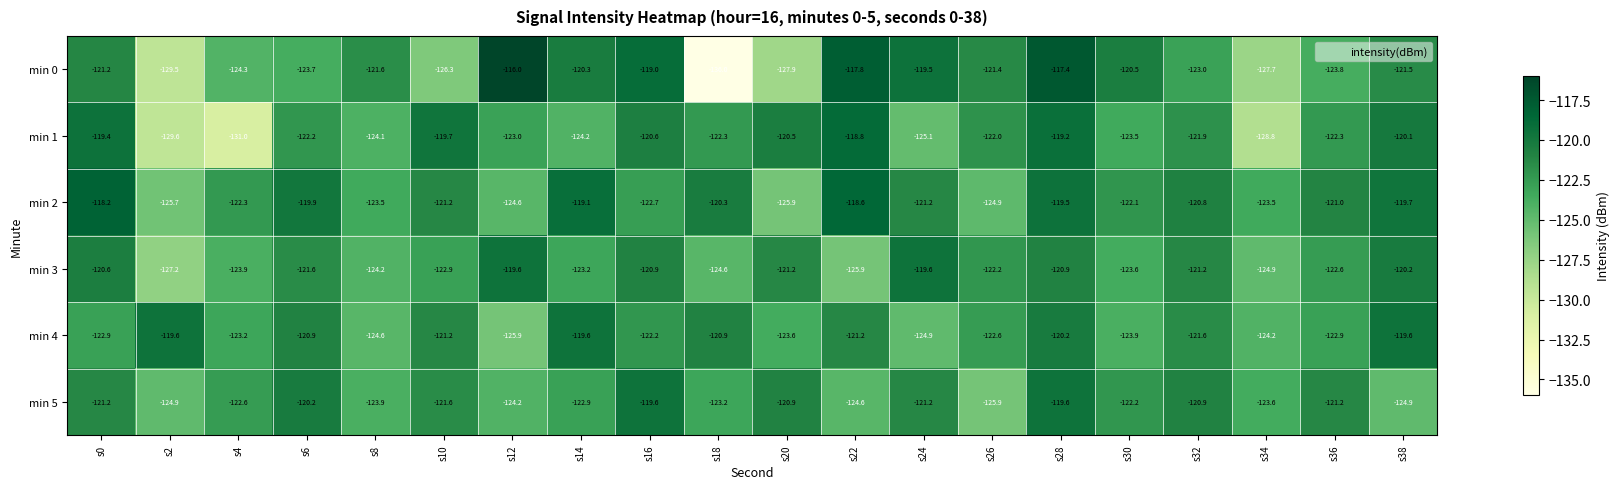

At s36, list the series in order from smallest to largest.

min 0, min 4, min 3, min 1, min 5, min 2